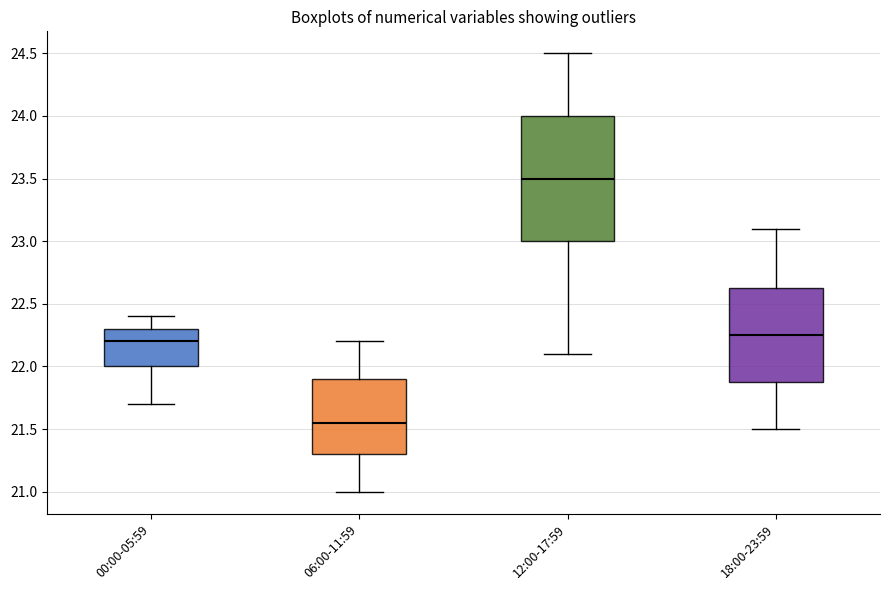

Reading left to right, transcribe this box plot: for each box, give where its median line is, the range the box spans, and where its two whiskers end, as read against the y-axis. The values are not printed on the chart, so give them approximately, as read against the axis.

00:00-05:59: median 22.20, box 22.00 to 22.30, whiskers 21.70 to 22.40
06:00-11:59: median 21.55, box 21.30 to 21.90, whiskers 21.00 to 22.20
12:00-17:59: median 23.50, box 23.00 to 24.00, whiskers 22.10 to 24.50
18:00-23:59: median 22.25, box 21.90 to 22.65, whiskers 21.50 to 23.10